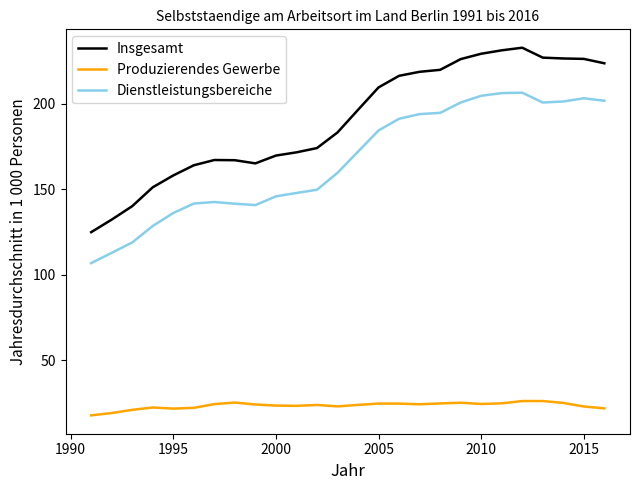

True or false: Dienstleistungsbereiche and Insgesamt intersect in this chart.

False